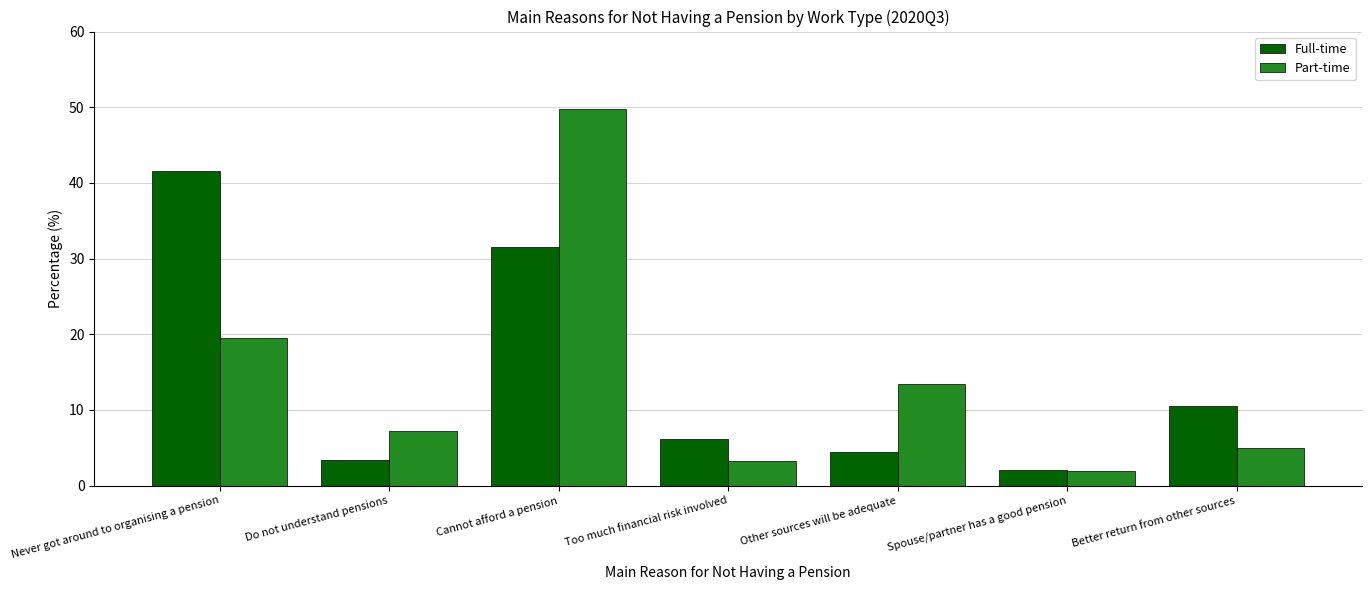

True or false: Full-time has a value of 41.6 at Never got around to organising a pension.

True